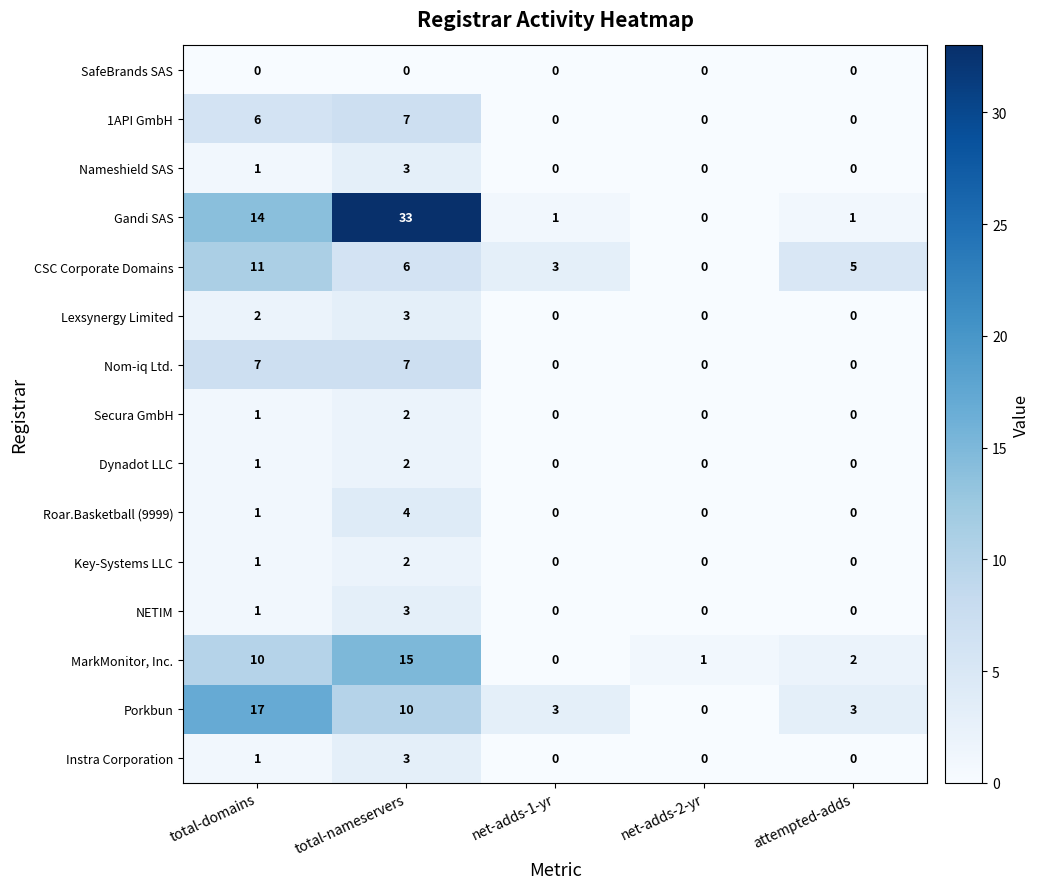

Which series has the widest spread of values?

Gandi SAS